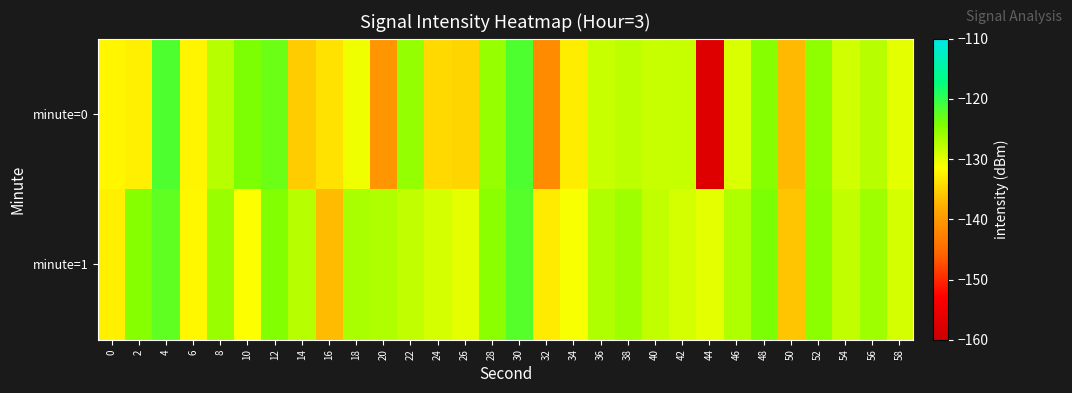

Reading left to right, what are all the values shown in this chart?

minute=0: 0=-132.2	2=-132.7	4=-121.6	6=-132.2	8=-127.4	10=-124.1	12=-123.2	14=-135.4	16=-133.7	18=-130.6	20=-140.5	22=-125.5	24=-134.4	26=-134.8	28=-125.6	30=-121.6	32=-141.4	34=-132.8	36=-128.3	38=-127.7	40=-128.4	42=-128.3	44=-157.4	46=-129.4	48=-124.7	50=-137.0	52=-125.2	54=-128.8	56=-127.4	58=-129.9
minute=1: 0=-132.6	2=-124.7	4=-122.4	6=-132.0	8=-125.7	10=-131.3	12=-124.5	14=-127.4	16=-136.8	18=-126.7	20=-127.0	22=-128.0	24=-129.0	26=-130.0	28=-125.0	30=-122.0	32=-133.0	34=-131.0	36=-127.0	38=-126.0	40=-128.0	42=-129.0	44=-130.0	46=-127.0	48=-124.0	50=-136.0	52=-125.0	54=-128.0	56=-126.0	58=-129.0